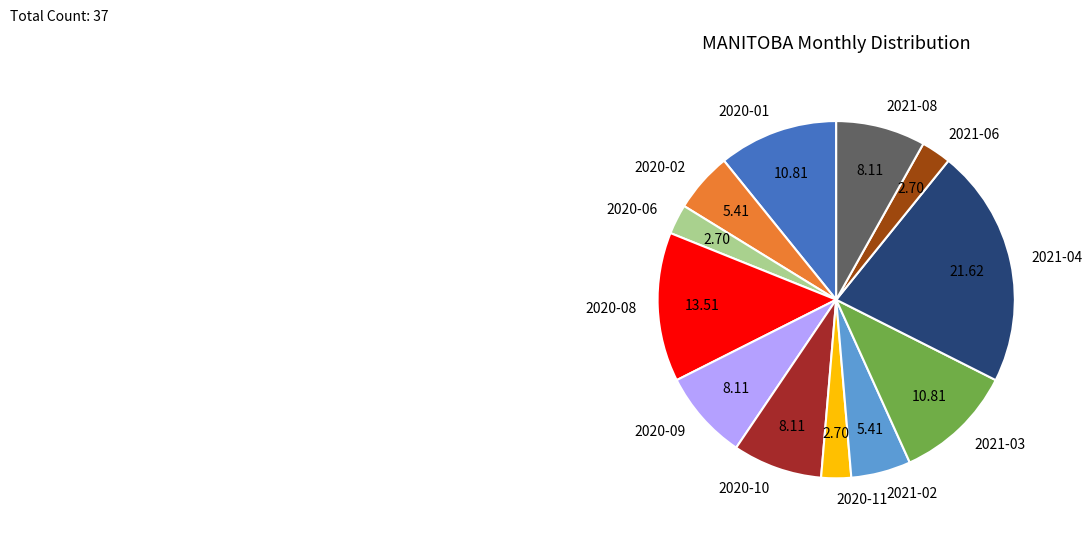

Is the sum of 2020-09 and 2020-02 greater than half?

No